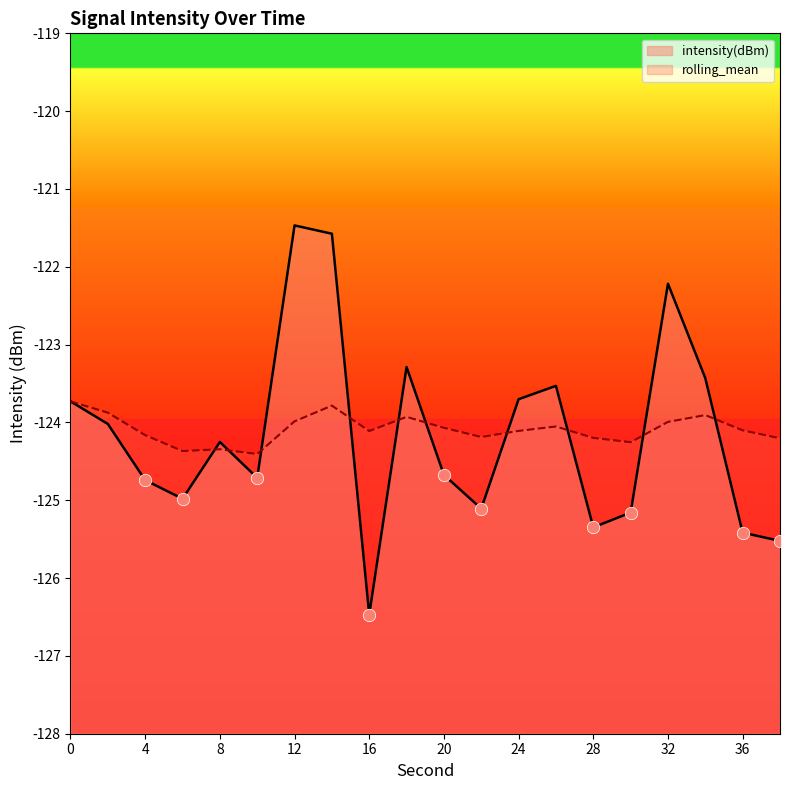

What are all the series names shown in the legend?

intensity(dBm), rolling_mean